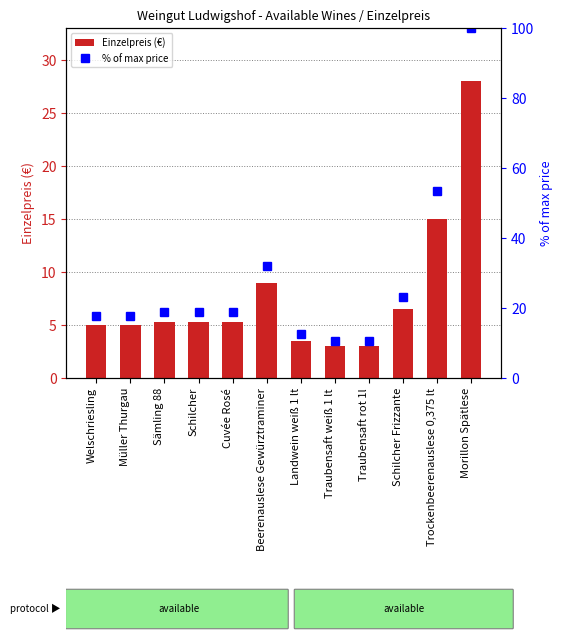

Where does the Einzelpreis (€) series first go above 5?

Sämling 88